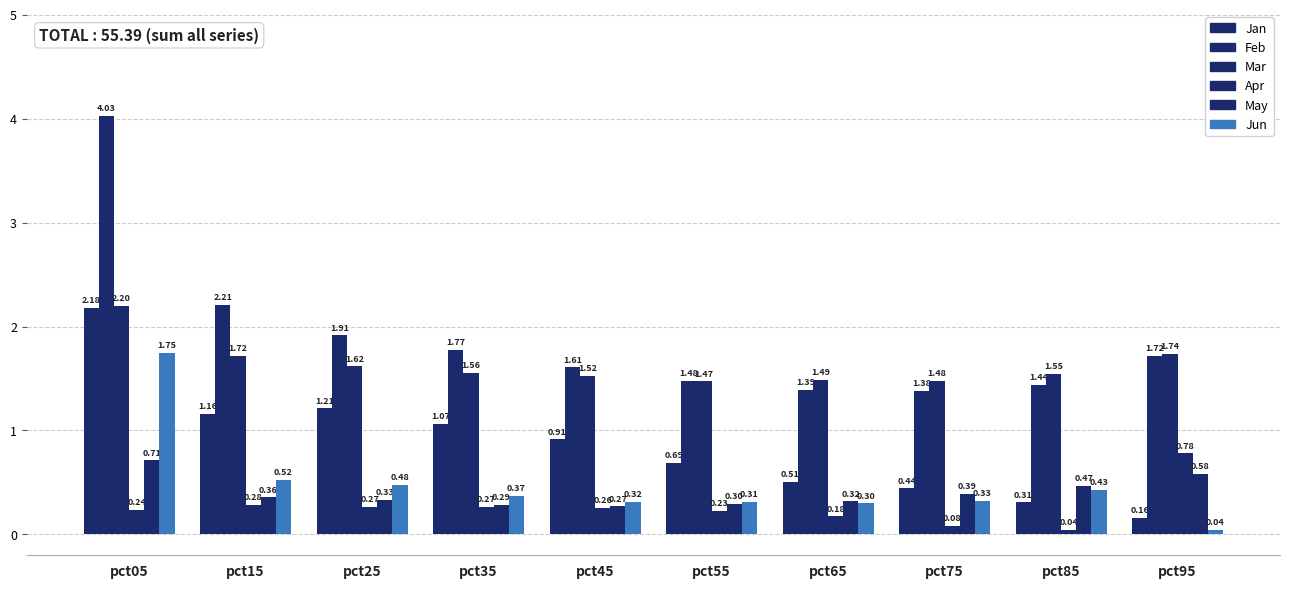

At pct55, list the series in order from smallest to largest.

Apr, May, Jun, Jan, Mar, Feb